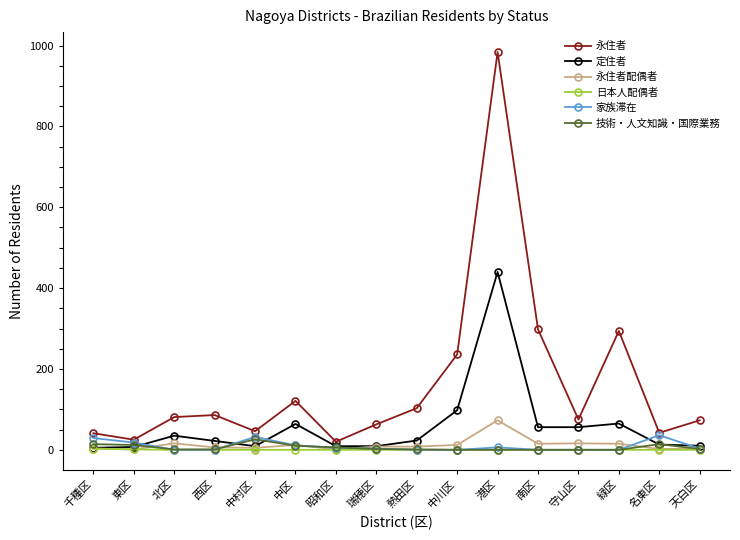

What is the label of the 7th point from the right?

中川区